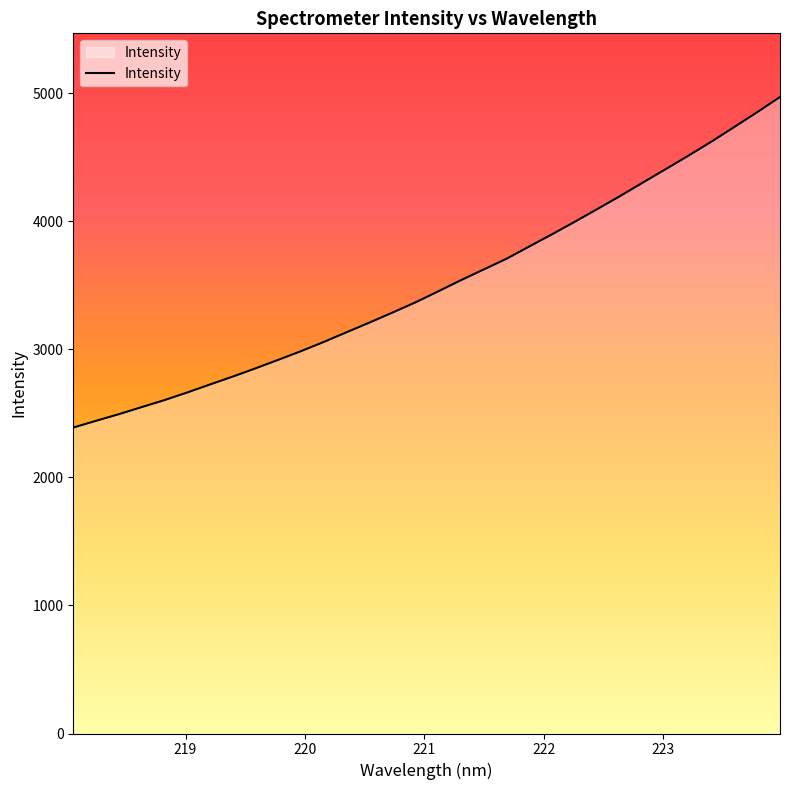

How many lines are shown in the chart?

1